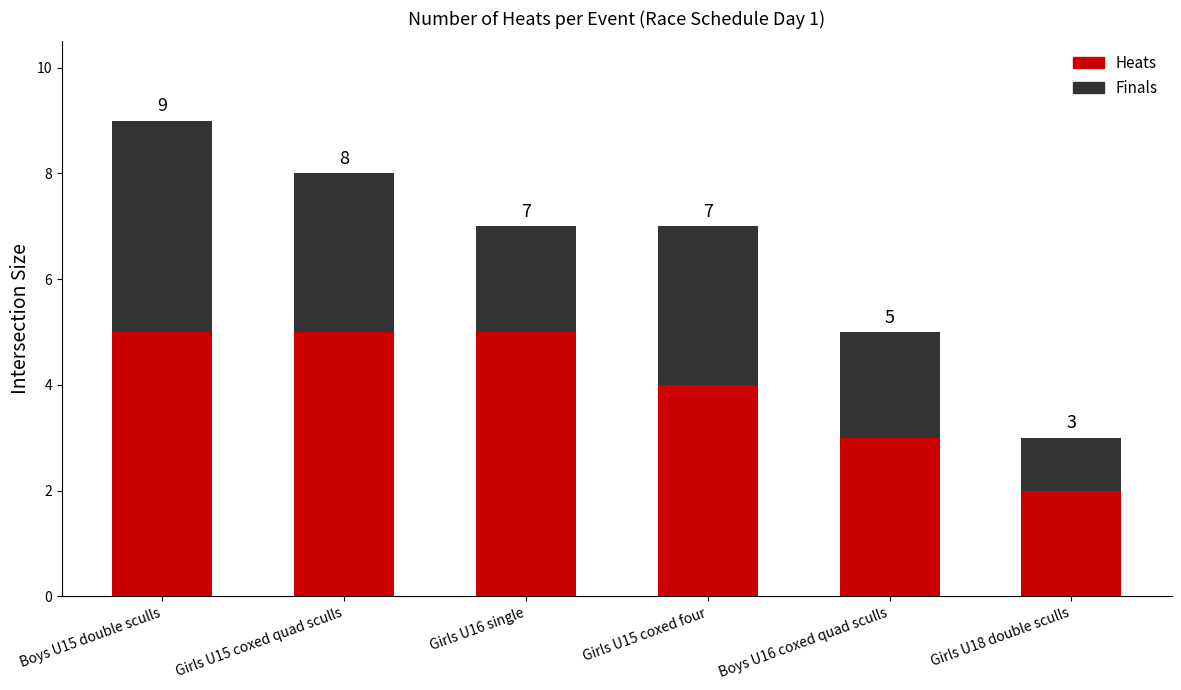

What is the label of the 2nd bar from the left?

Girls U15 coxed quad sculls